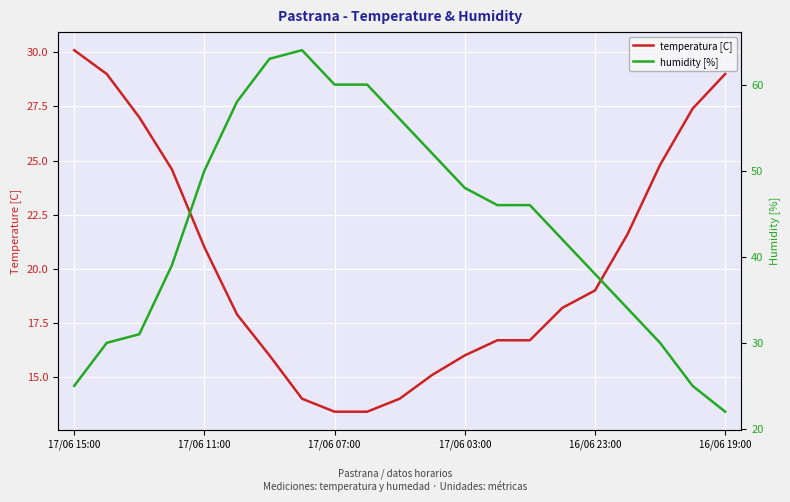

What is the difference between the humidity [%] values at 17 and 12?

14.0